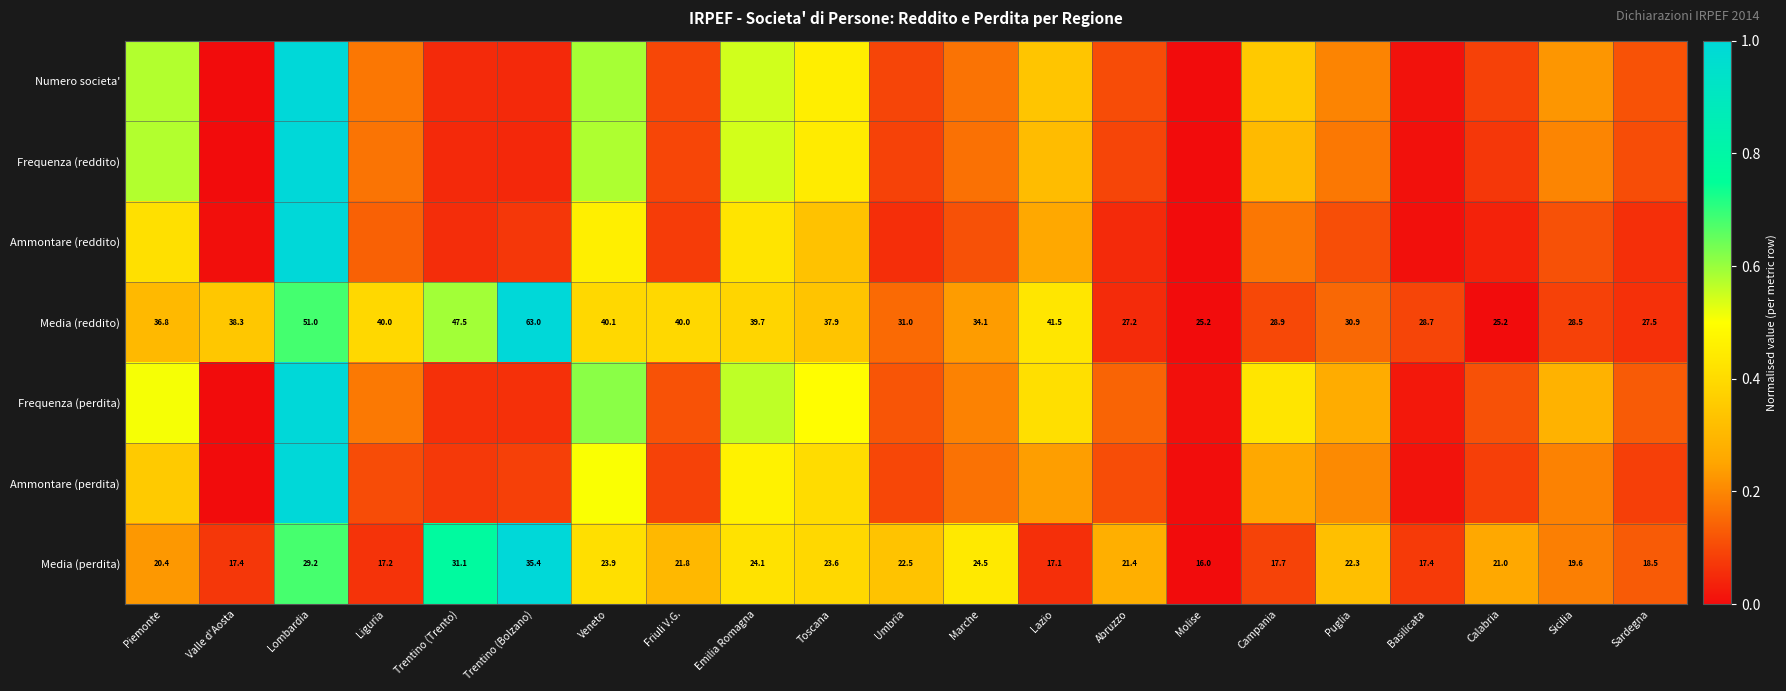

Where does the Media (perdita) series first go above 21?

Lombardia